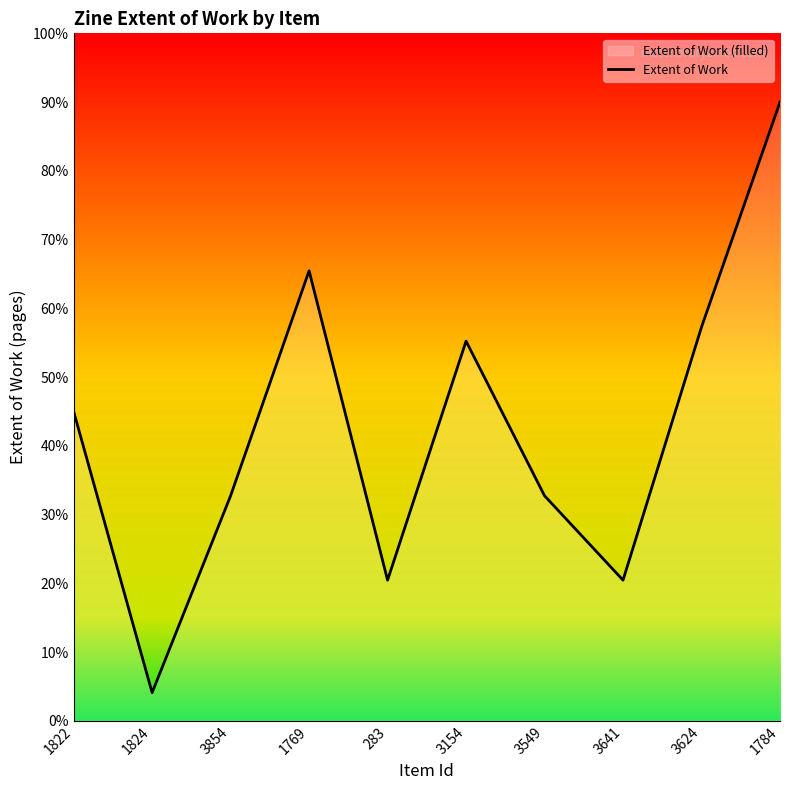

Rank the categories by value from highest to lowest.

1784, 1769, 3624, 3154, 1822, 3854, 3549, 283, 3641, 1824